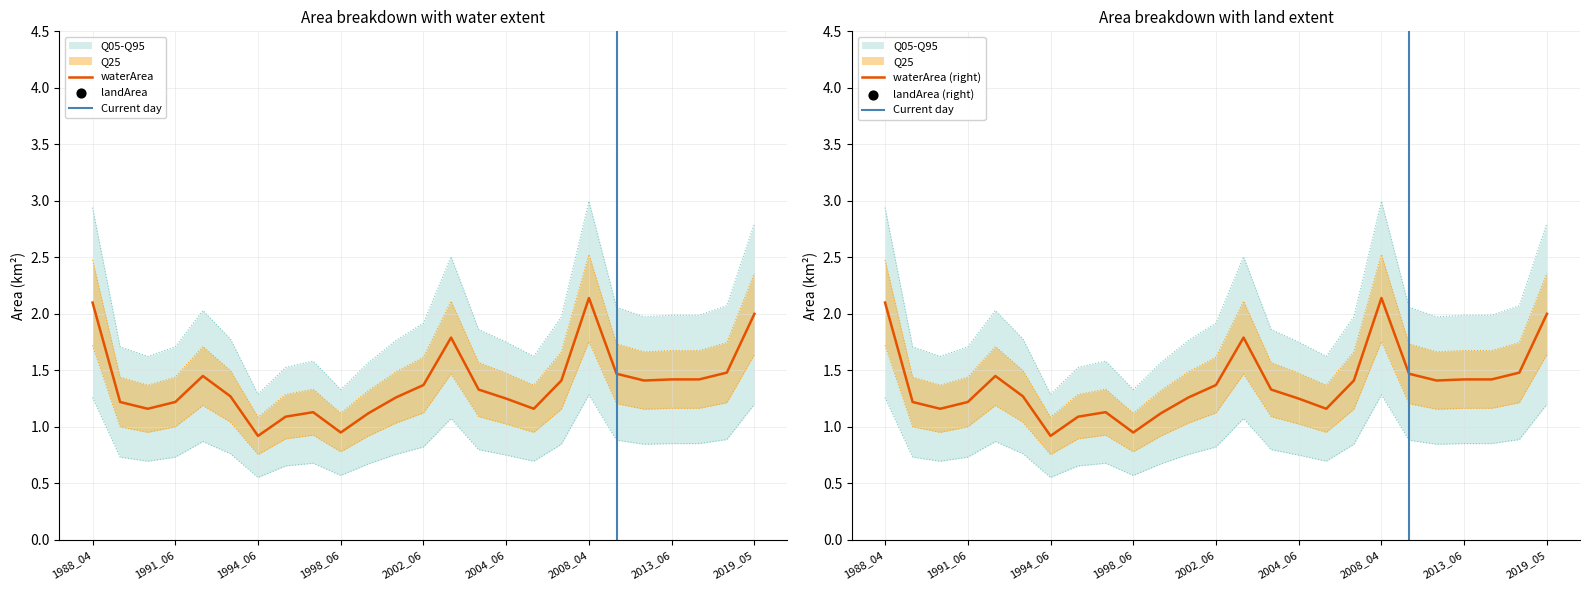

Which series has the largest total across all categories?

landArea